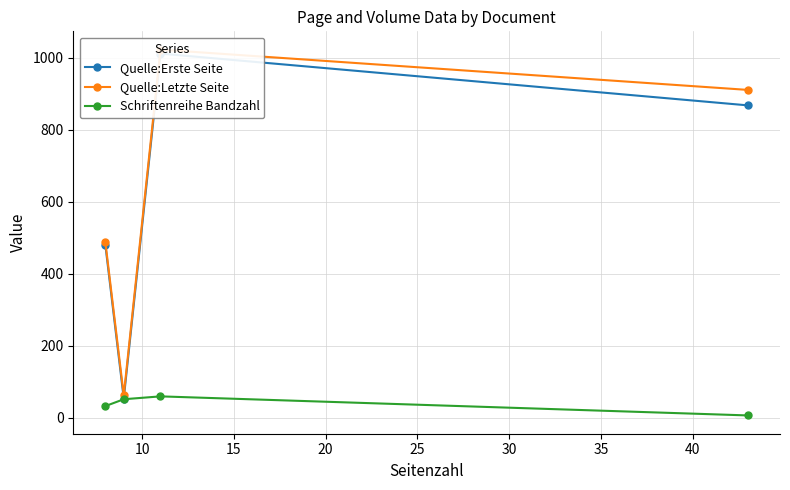

What is the highest value of the Schriftenreihe Bandzahl series?

59